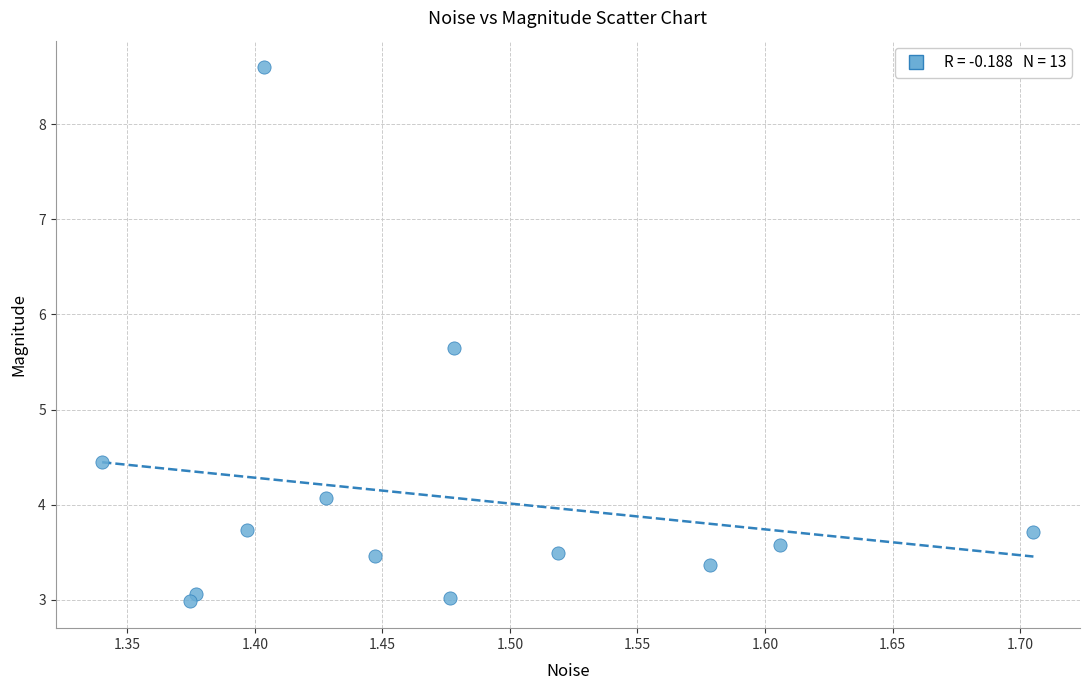

What Y value in the scatter plot is closest to 5?

4.5